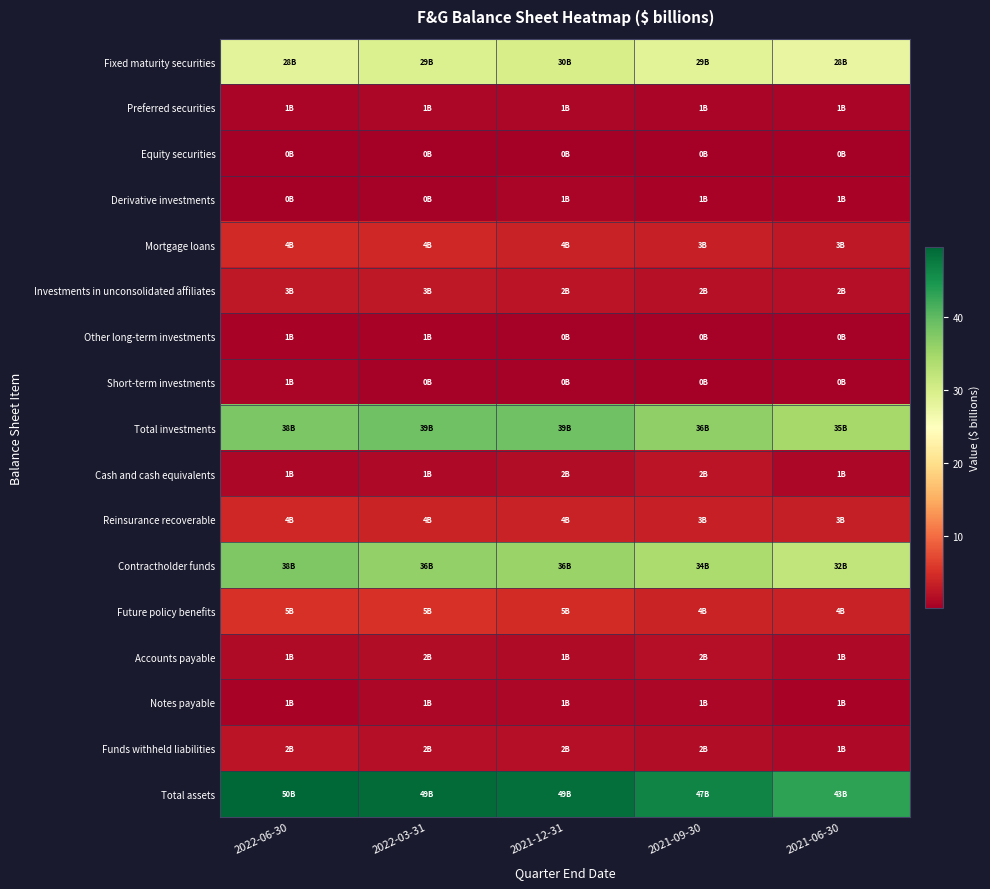

Reading left to right, list all the values displayed in this chart.

Fixed maturity securities: 2022-06-30=28.4	2022-03-31=29.5	2021-12-31=30.0	2021-09-30=28.6	2021-06-30=27.6
Preferred securities: 2022-06-30=0.8	2022-03-31=0.9	2021-12-31=1.0	2021-09-30=0.9	2021-06-30=0.9
Equity securities: 2022-06-30=0.1	2022-03-31=0.1	2021-12-31=0.1	2021-09-30=0.2	2021-06-30=0.2
Derivative investments: 2022-06-30=0.1	2022-03-31=0.5	2021-12-31=0.8	2021-09-30=0.6	2021-06-30=0.7
Mortgage loans: 2022-06-30=4.4	2022-03-31=4.2	2021-12-31=3.7	2021-09-30=3.5	2021-06-30=2.8
Investments in unconsolidated affiliates: 2022-06-30=2.7	2022-03-31=2.7	2021-12-31=2.4	2021-09-30=2.0	2021-06-30=1.7
Other long-term investments: 2022-06-30=0.5	2022-03-31=0.5	2021-12-31=0.5	2021-09-30=0.5	2021-06-30=0.4
Short-term investments: 2022-06-30=0.8	2022-03-31=0.4	2021-12-31=0.4	2021-09-30=0.3	2021-06-30=0.4
Total investments: 2022-06-30=38.0	2022-03-31=38.8	2021-12-31=38.9	2021-09-30=36.4	2021-06-30=34.6
Cash and cash equivalents: 2022-06-30=1.0	2022-03-31=1.2	2021-12-31=1.5	2021-09-30=2.3	2021-06-30=1.0
Reinsurance recoverable: 2022-06-30=4.2	2022-03-31=3.8	2021-12-31=3.6	2021-09-30=3.5	2021-06-30=3.3
Contractholder funds: 2022-06-30=37.7	2022-03-31=36.2	2021-12-31=35.5	2021-09-30=34.0	2021-06-30=32.2
Future policy benefits: 2022-06-30=5.2	2022-03-31=5.2	2021-12-31=4.7	2021-09-30=4.0	2021-06-30=3.7
Accounts payable: 2022-06-30=1.4	2022-03-31=1.5	2021-12-31=1.3	2021-09-30=1.7	2021-06-30=1.3
Notes payable: 2022-06-30=0.6	2022-03-31=1.0	2021-12-31=1.0	2021-09-30=1.0	2021-06-30=0.6
Funds withheld liabilities: 2022-06-30=2.3	2022-03-31=1.9	2021-12-31=1.7	2021-09-30=1.5	2021-06-30=1.3
Total assets: 2022-06-30=49.6	2022-03-31=49.1	2021-12-31=48.7	2021-09-30=46.7	2021-06-30=43.3